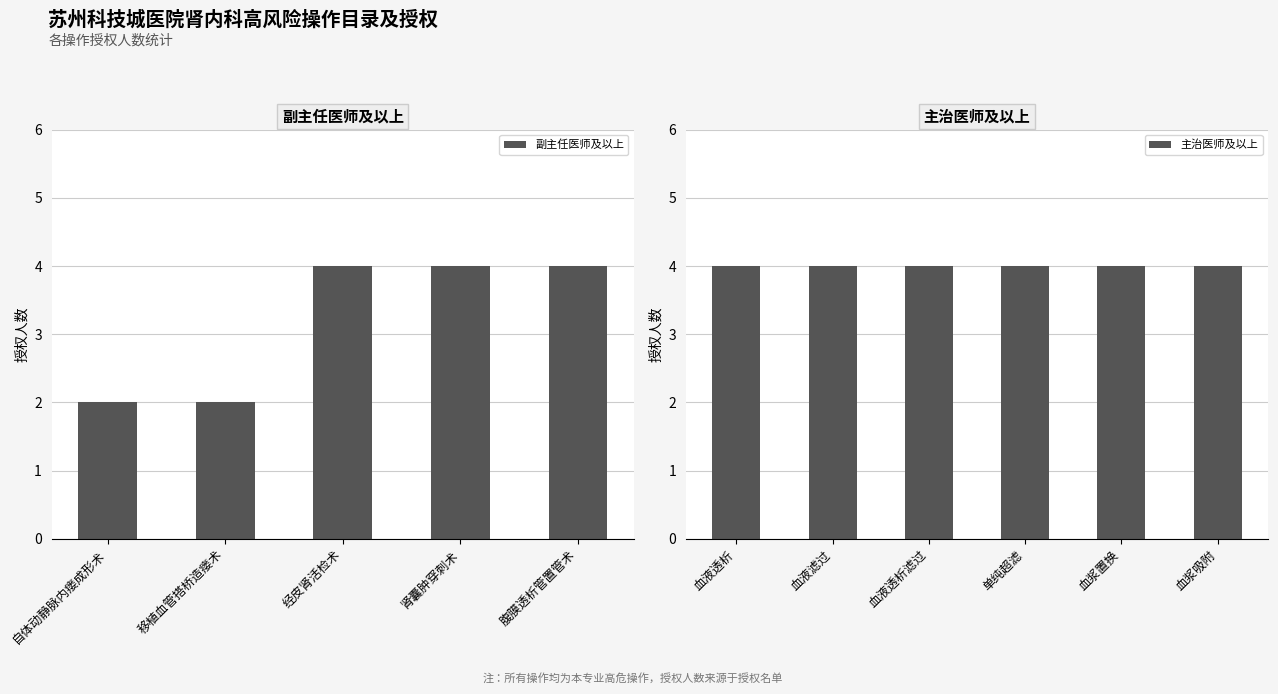

Reading left to right, list all the values displayed in this chart.

副主任医师及以上: 自体动静脉内瘘成形术=2	移植血管搭桥造瘘术=2	经皮肾活检术=4	肾囊肿穿刺术=4	腹膜透析管置管术=4
主治医师及以上: 血液透析=4	血液滤过=4	血液透析滤过=4	单纯超滤=4	血浆置换=4	血浆吸附=4